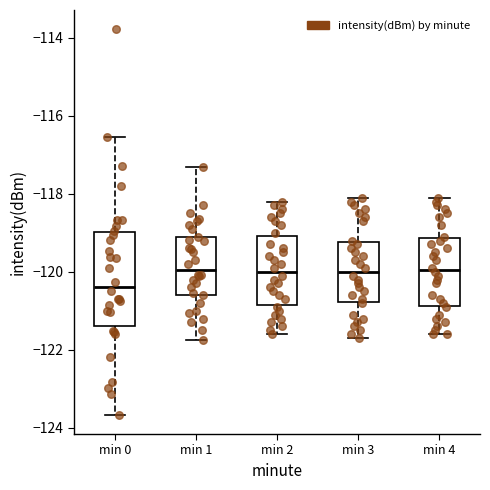

Which box is the tallest, from its lower edge to its upper edge?

min 0